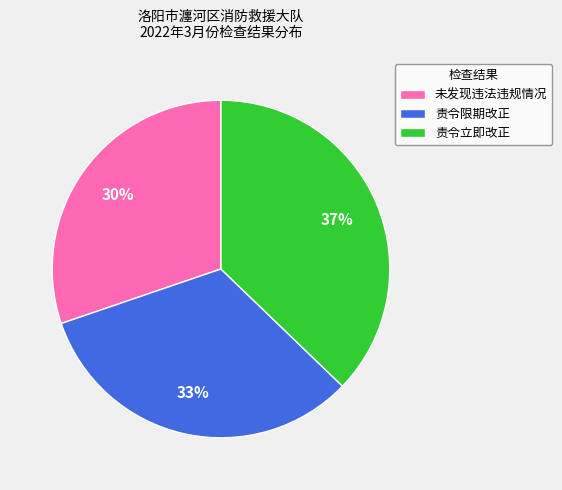

What is the ratio of the value at 责令立即改正 to the value at 未发现违法违规情况?

1.2